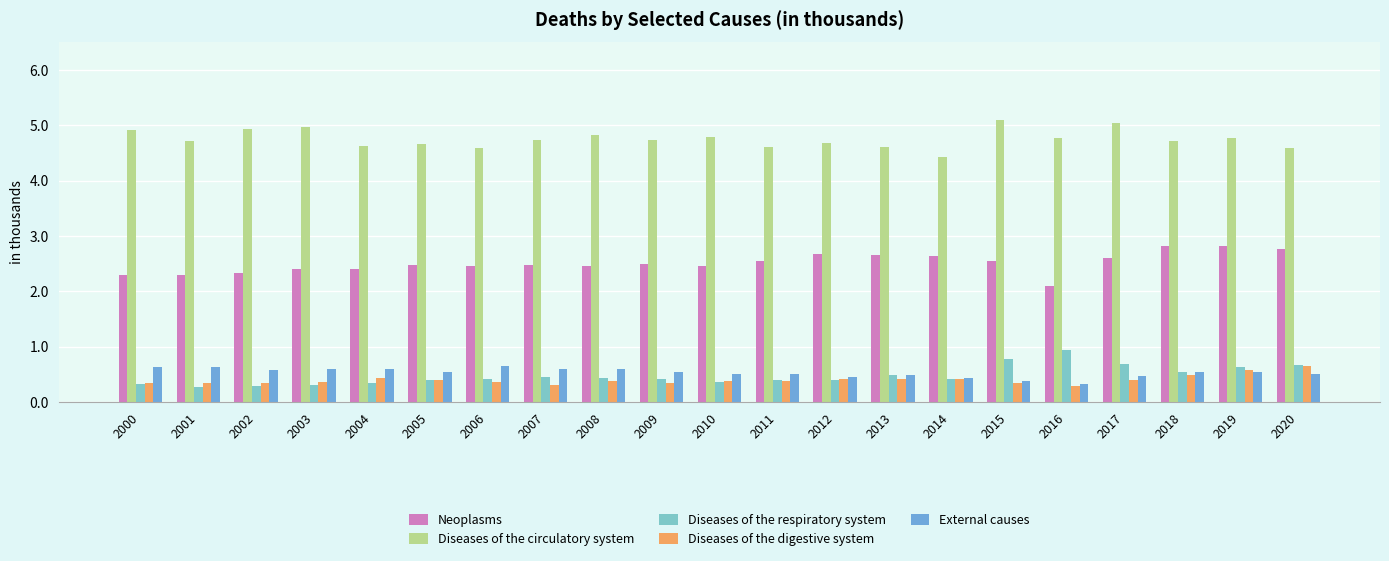

What is the sum of the Diseases of the circulatory system values at 2019 and 2020?

9.4